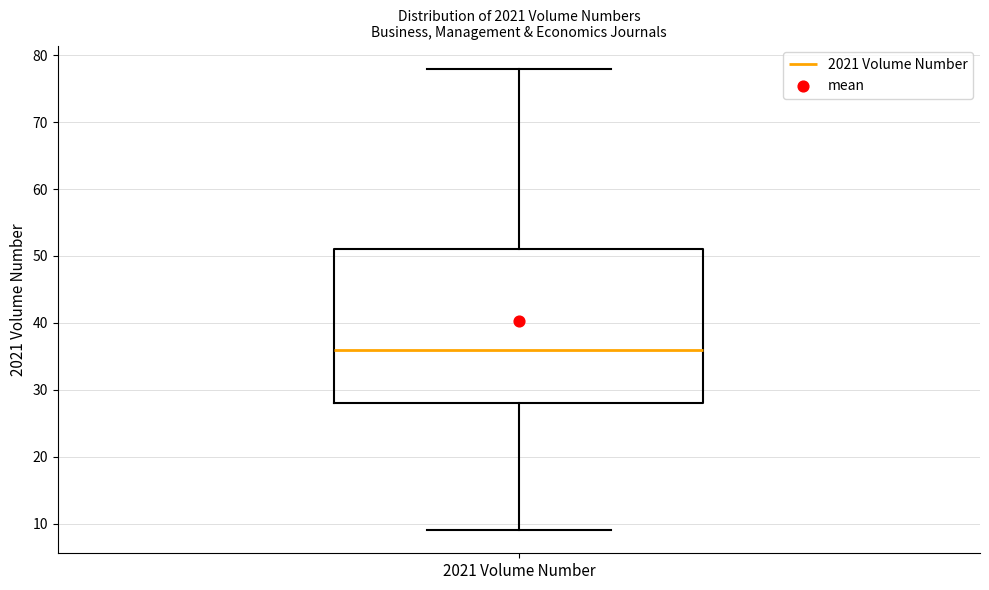

Where is the upper edge of the box for 2021 Volume Number on the y-axis? The values are not printed on the chart, so give them approximately, as read against the axis.

51